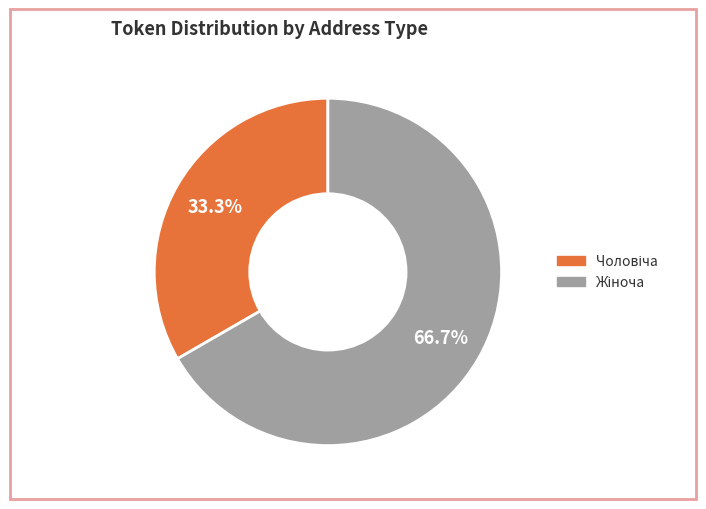

Is there a majority slice in this chart?

Yes